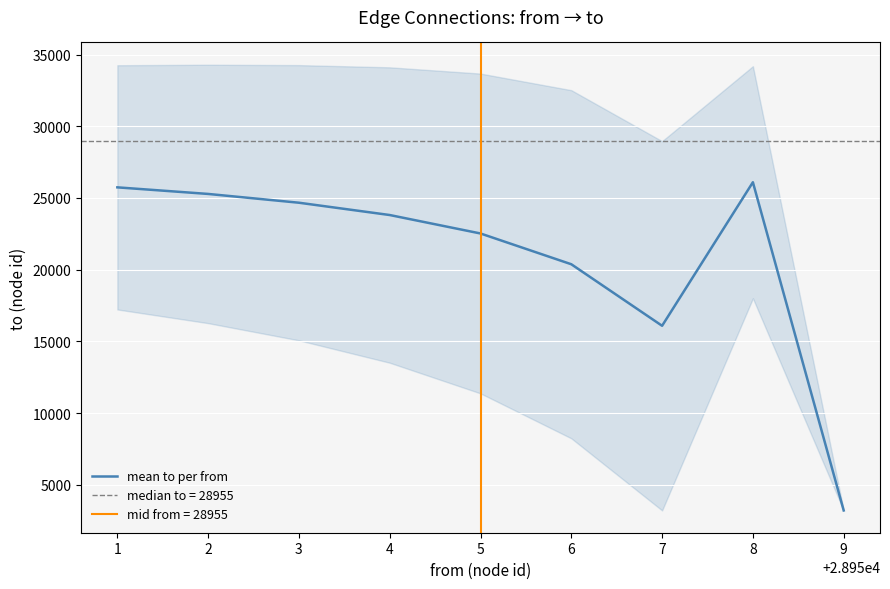

What is the lowest value of the mean to per from series?

3207.0